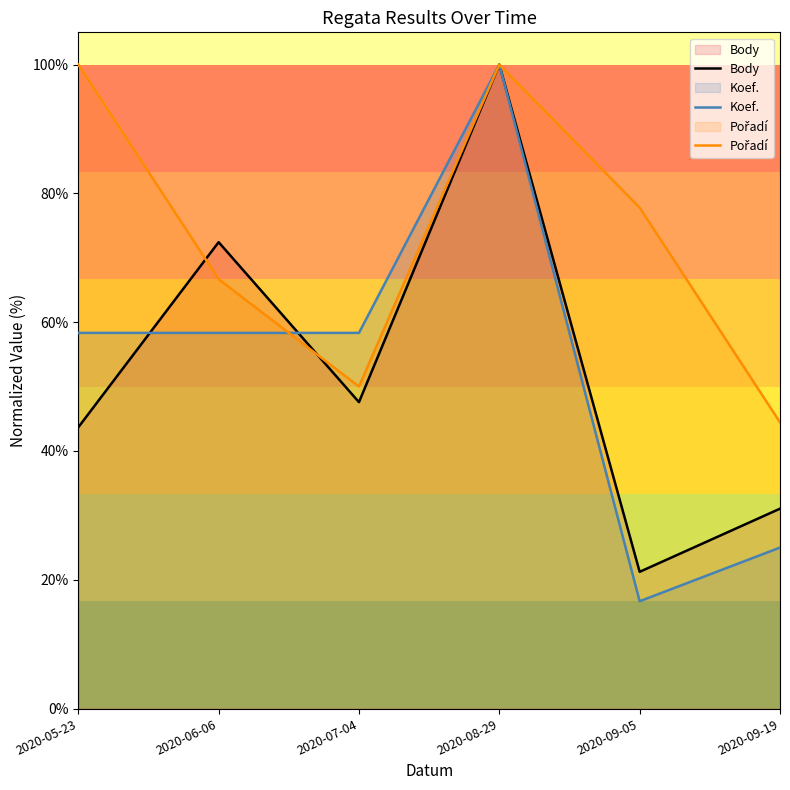

The Body series shows 46.8 at 2020-06-06. True or false?

False